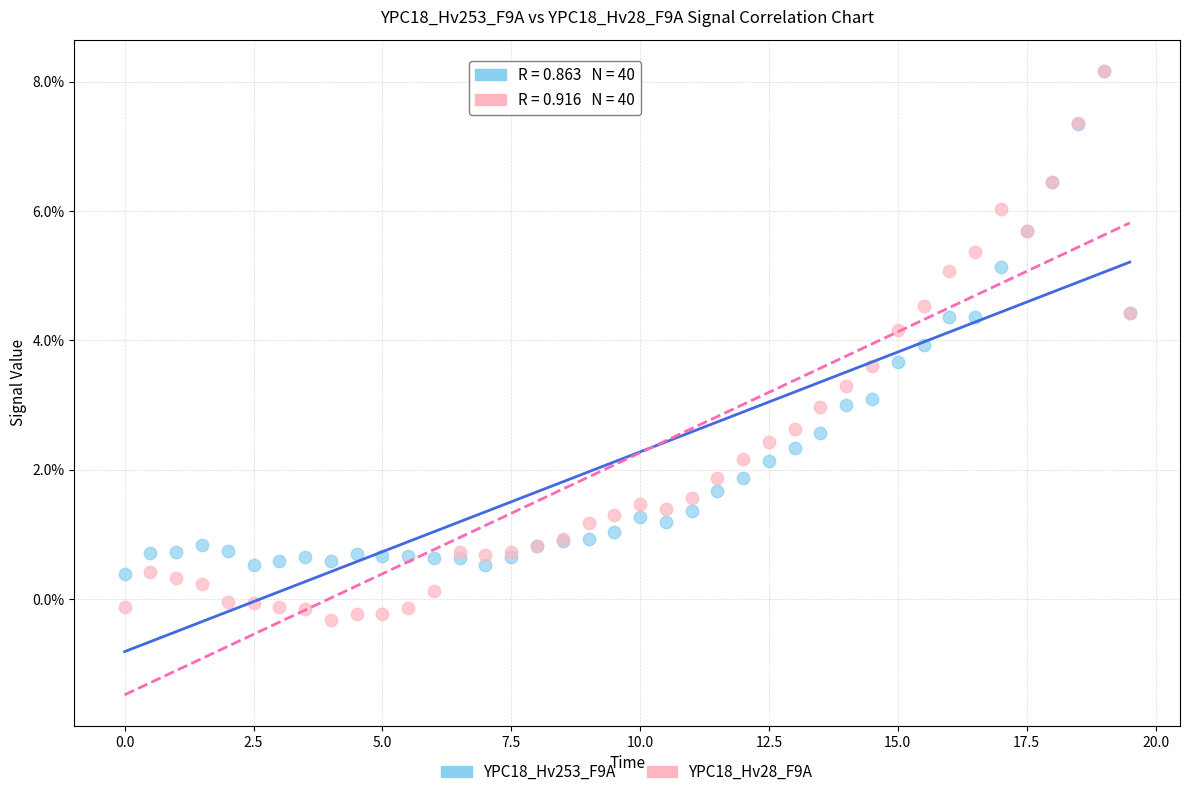

What are all the series names shown in the legend?

YPC18_Hv253_F9A, YPC18_Hv28_F9A